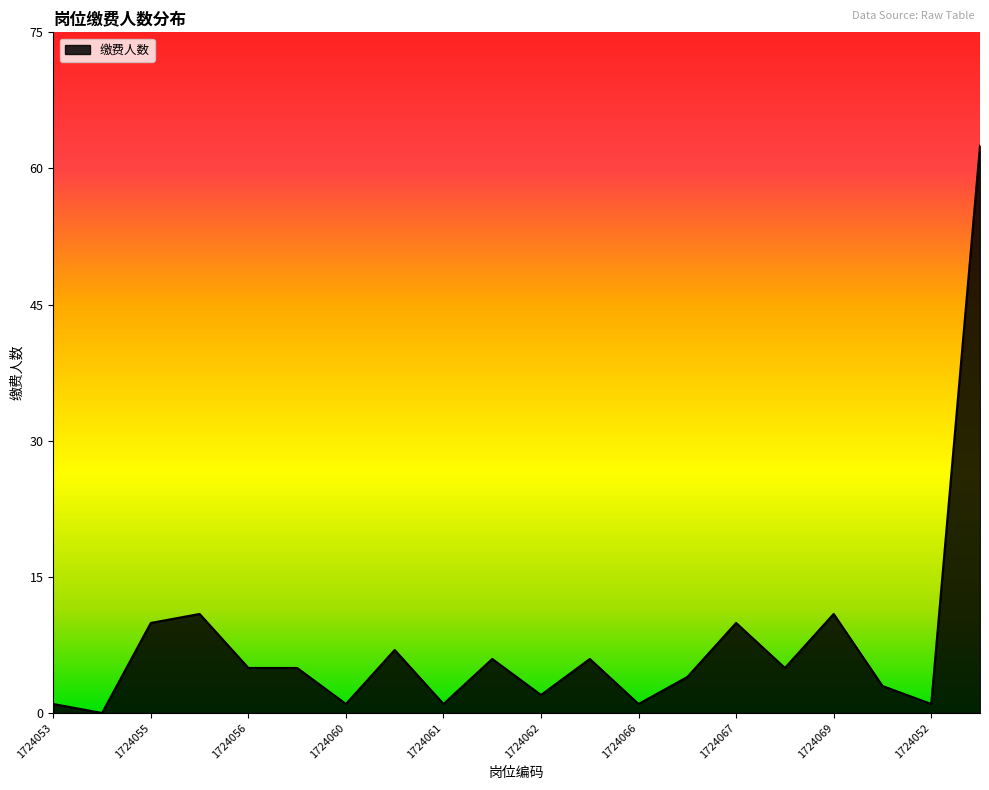

Reading right to left, transcribe all the data shown in this chart.

63	1	3	11	5	10	4	1	6	2	6	1	7	1	5	5	11	10	0	1